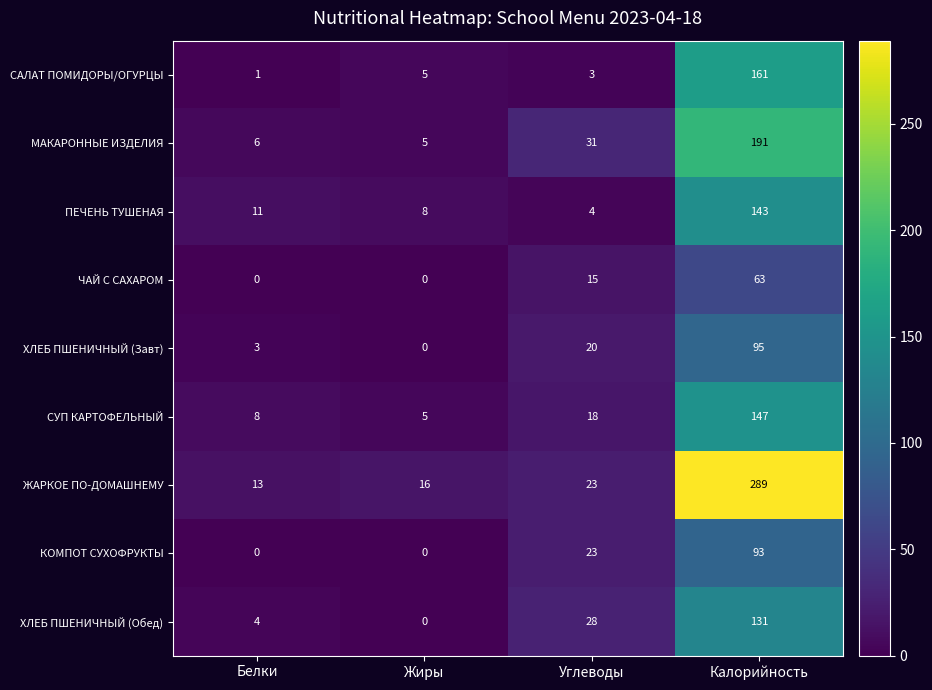

The МАКАРОННЫЕ ИЗДЕЛИЯ series shows 191 at Калорийность. True or false?

True